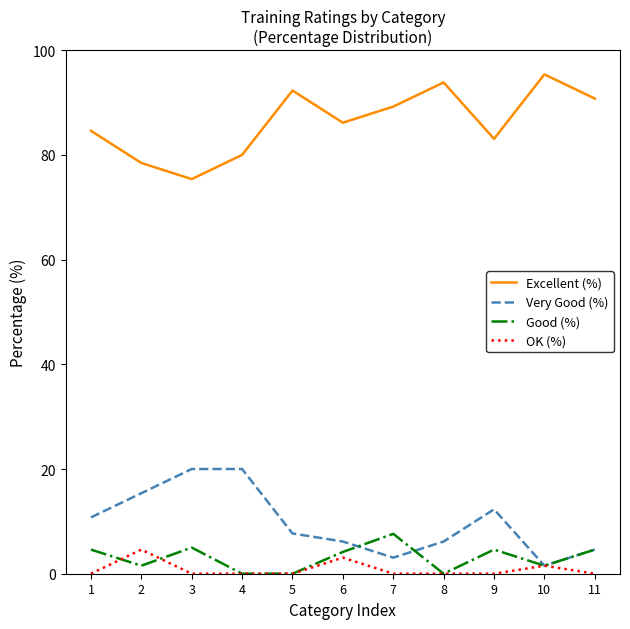

Is it true that Very Good (%) equals 1.5 at 10?

True